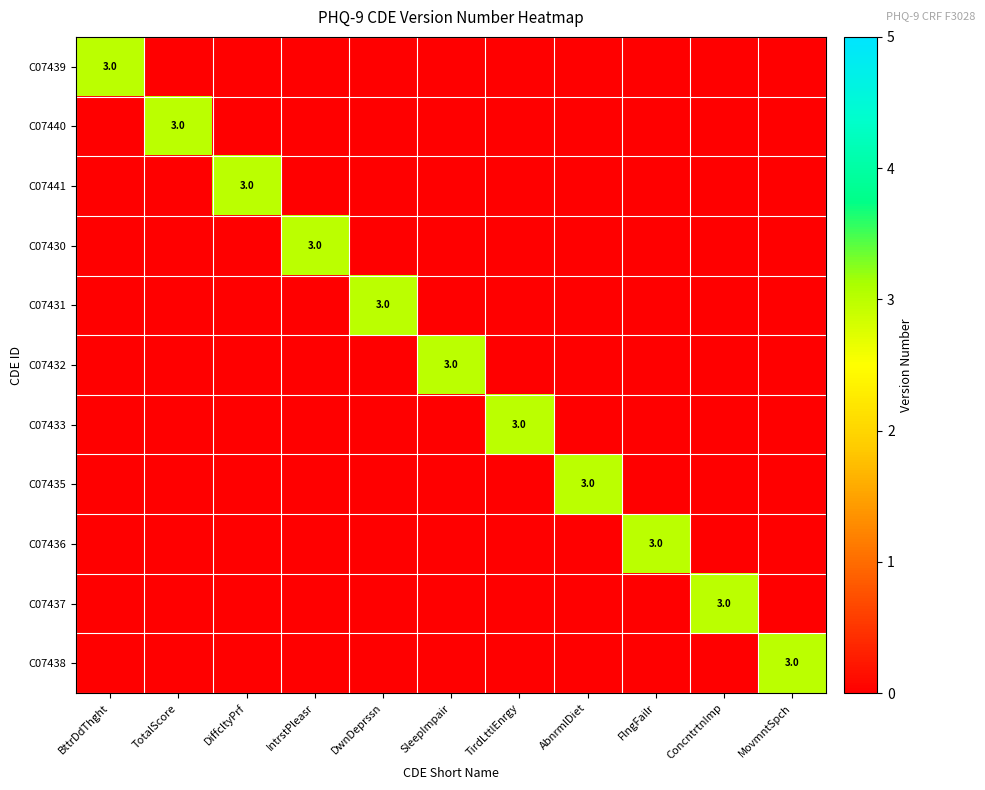

True or false: C07435 has a value of 5 at AbnrmlDiet.

False